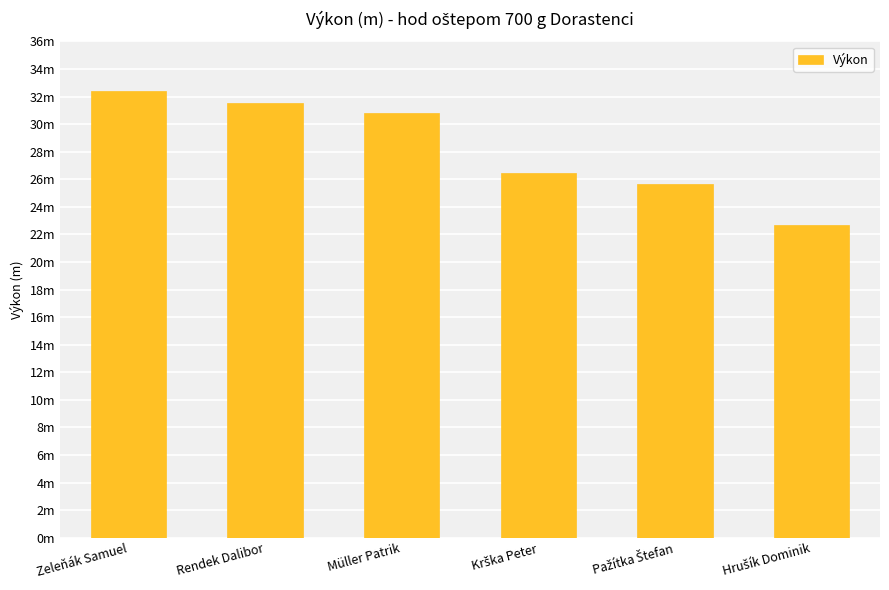

Reading right to left, transcribe all the data shown in this chart.

22.7	25.6	26.5	30.8	31.6	32.4